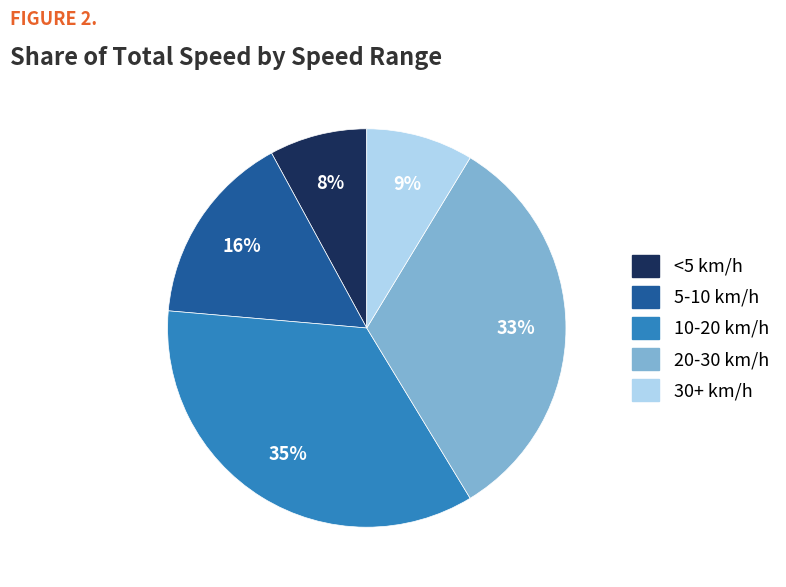

To the nearest percent, what is the difference between the largest and smallest slice percentages?

27%